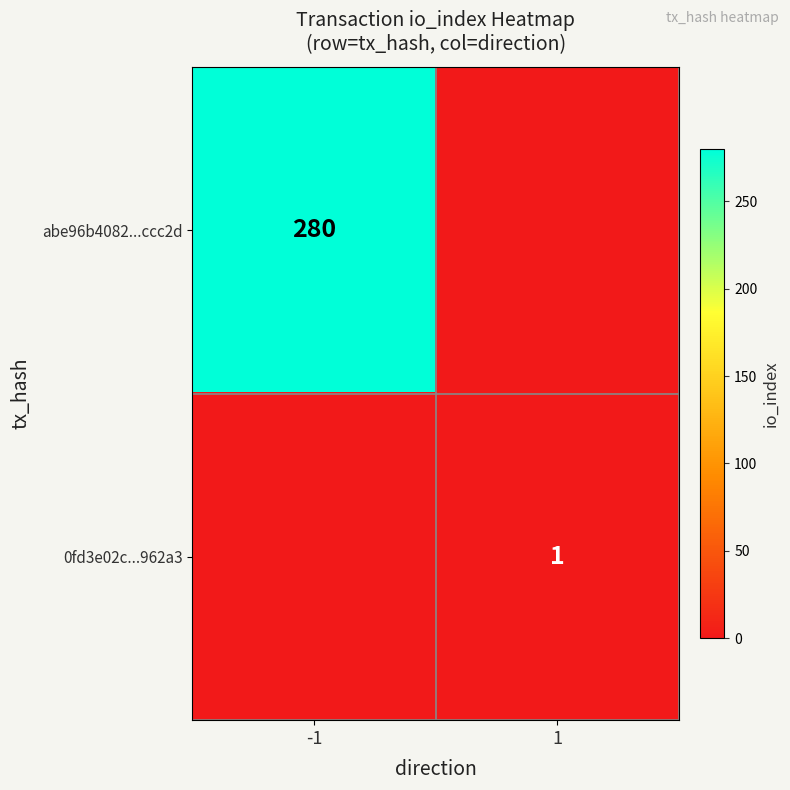

The 0fd3e02c...962a3 series shows 0 at 1. True or false?

False